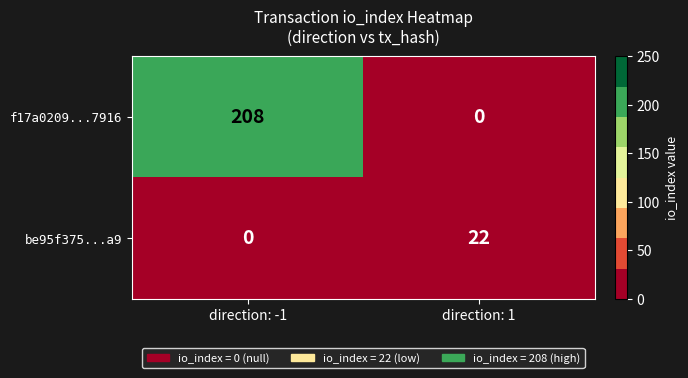

What is the difference between the maximum and minimum values in the be95f375...a9 series?

22